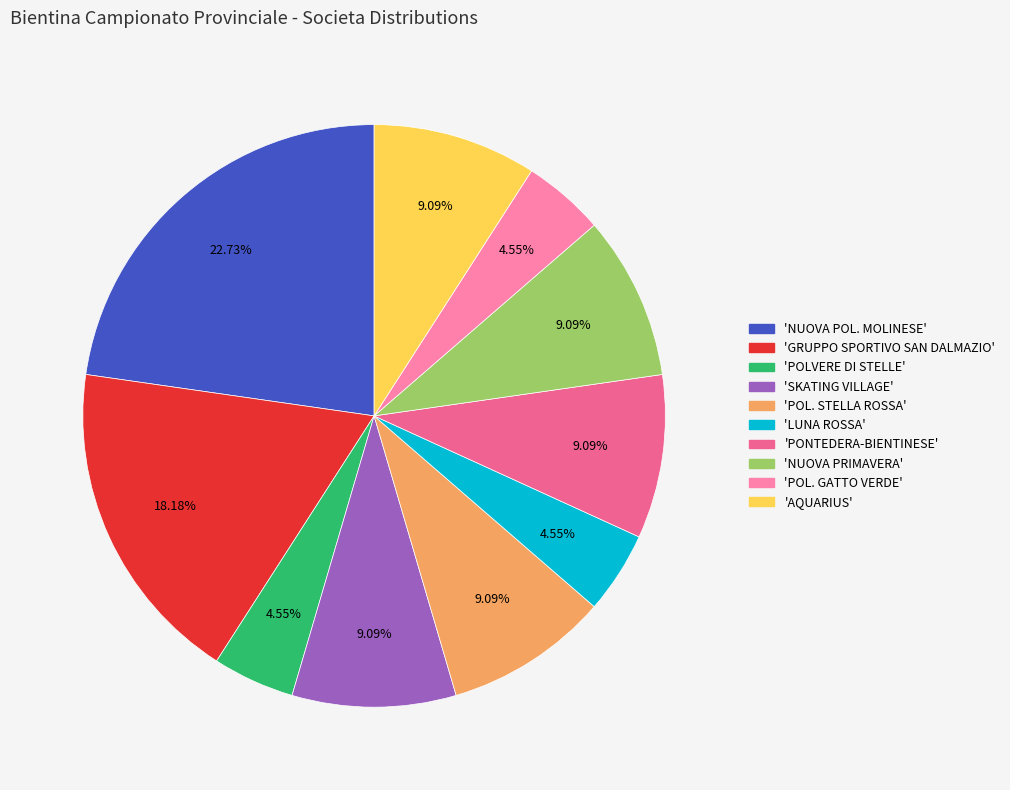

Does any single category account for the majority?

No